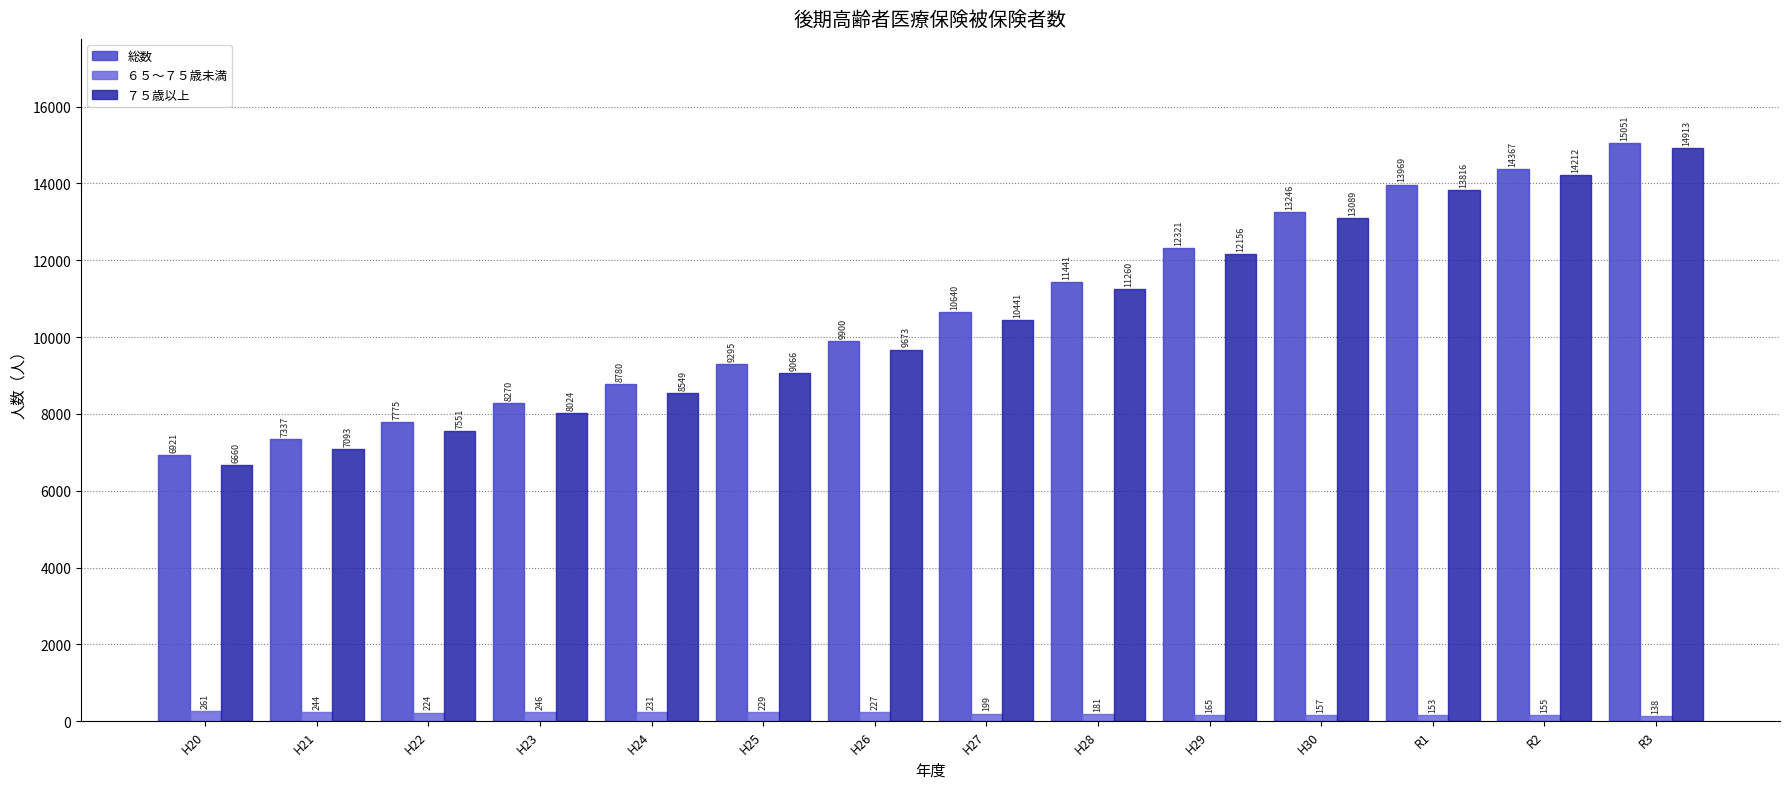

What is the label of the 12th bar from the left?

R1